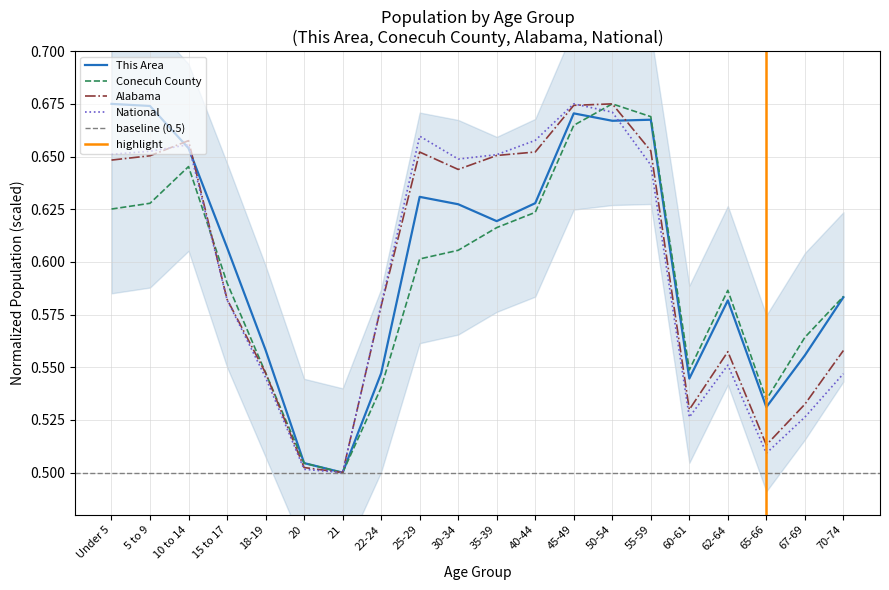

Between 40-44 and 50-54, which is larger?

50-54